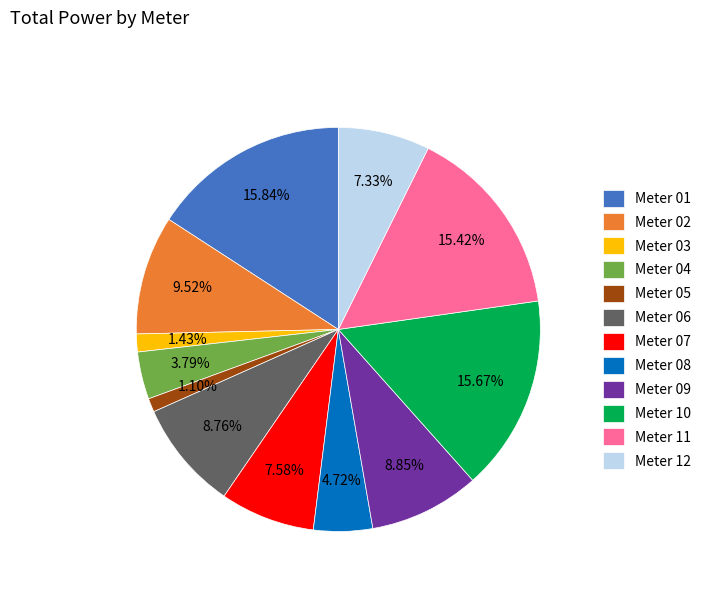

Combined, do Meter 05 and Meter 08 account for over 50%?

No